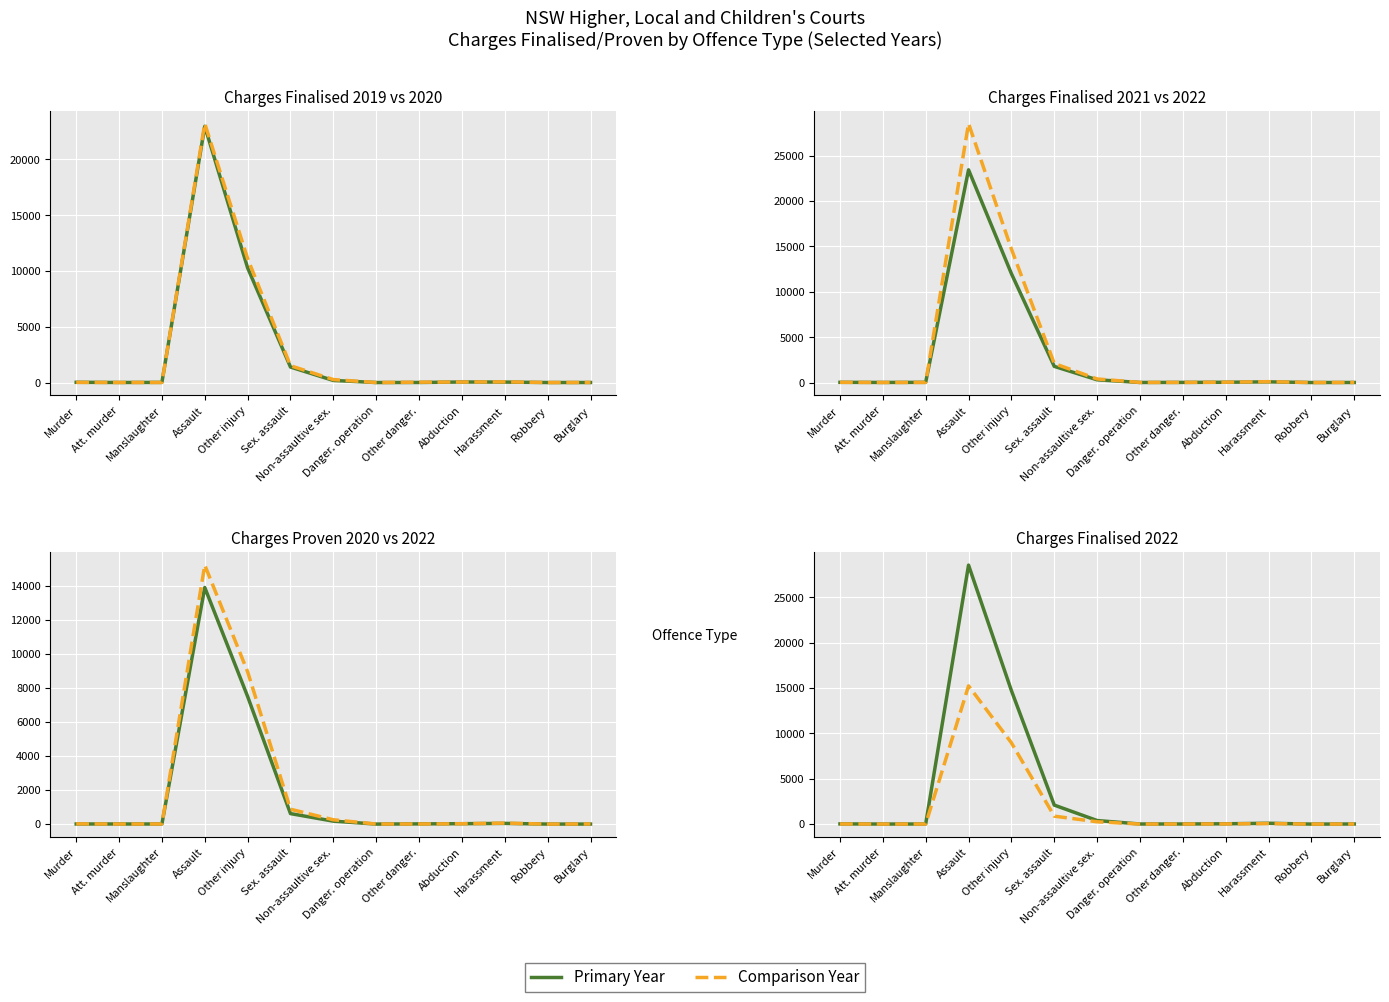

What is the label of the 7th point from the right?

Non-assaultive sex.